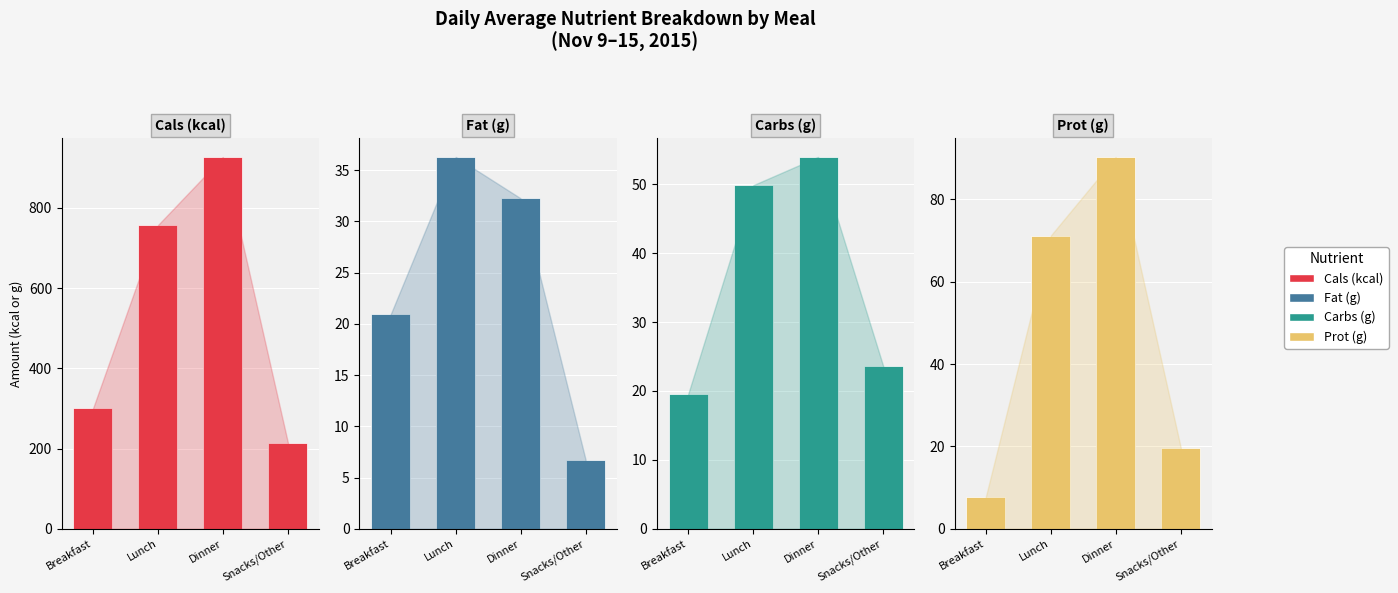

How many values in the Fat (g) series exceed 32?

2